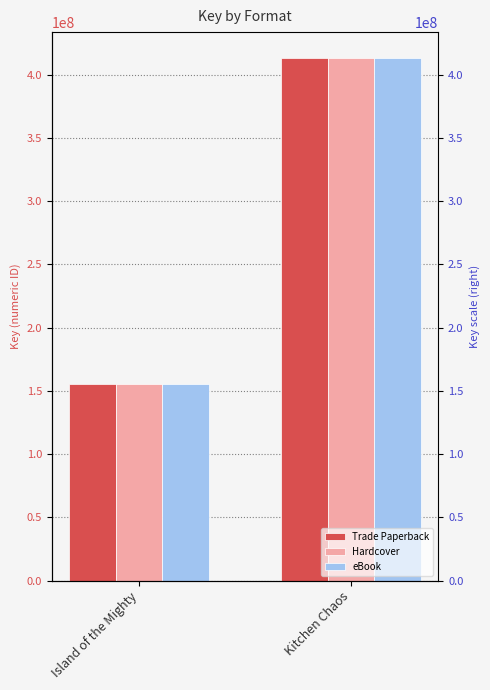

Between Island of the Mighty and Kitchen Chaos, which series saw the biggest shift?

Trade Paperback